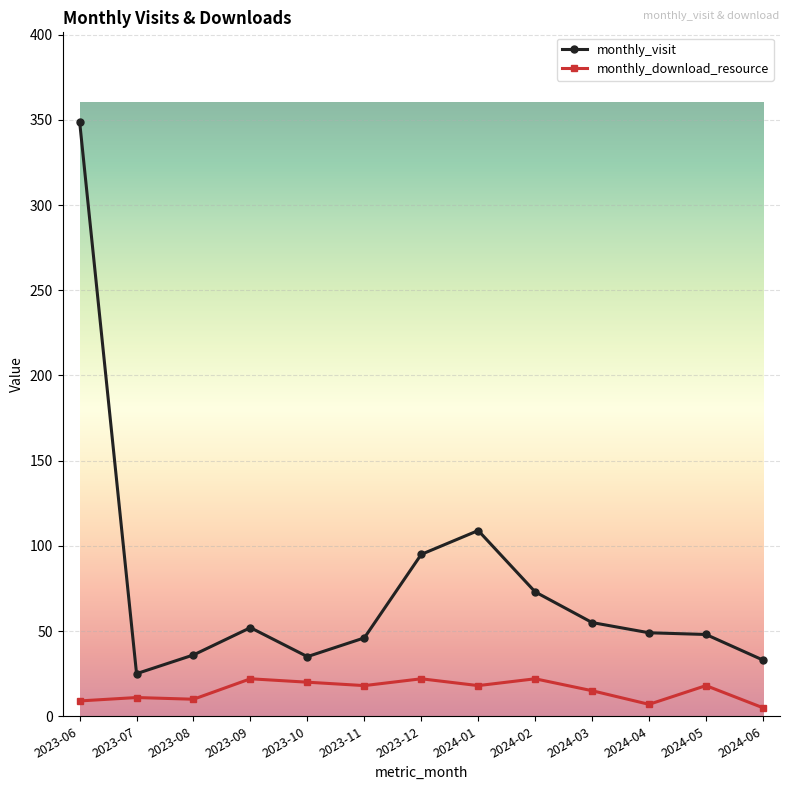

What is the label of the 2nd point from the left?

2023-07